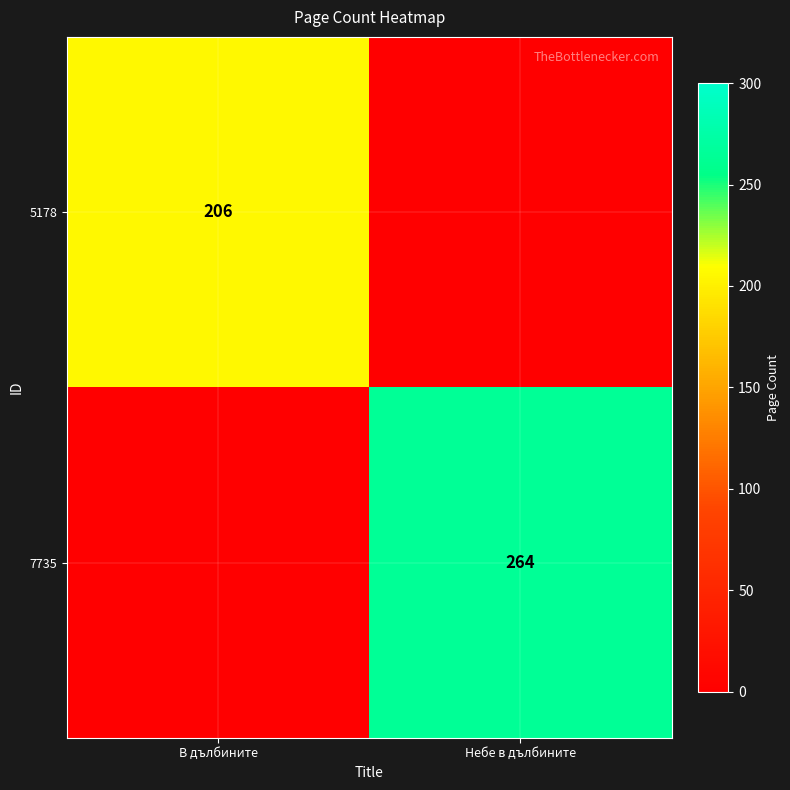

The value of 7735 at Небе в дълбините is 264. True or false?

True